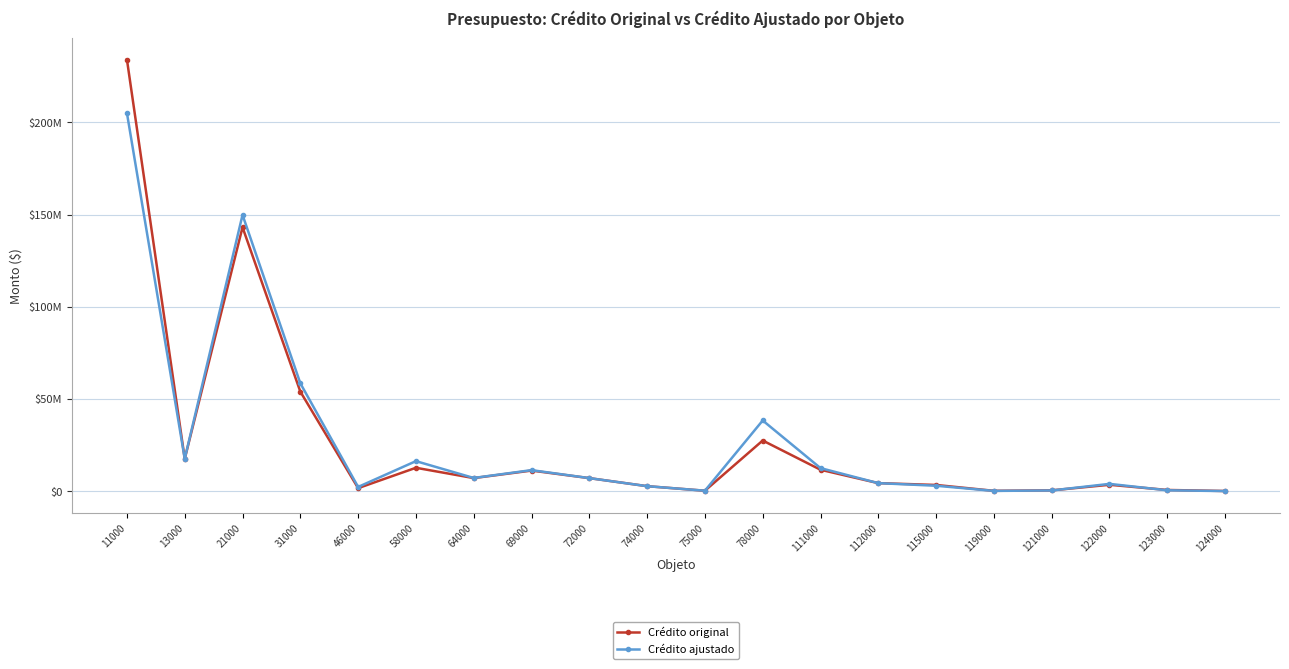

Reading left to right, what are all the values shown in this chart?

Crédito original: 11000=234039595	13000=17564967	21000=143117833	31000=53994912	46000=1665030	58000=12704962	64000=7114002	69000=11191404	72000=7093611	74000=2729397	75000=266100	78000=27483329	111000=11635329	112000=4377082	115000=3393479	119000=210146	121000=465062	122000=3489229	123000=675210	124000=111909
Crédito ajustado: 11000=205020295	13000=17587967	21000=149807333	31000=58509912	46000=2316030	58000=16305962	64000=7177502	69000=11426404	72000=7095611	74000=2730997	75000=275100	78000=38347329	111000=12527829	112000=4372082	115000=2963606	119000=170146	121000=403152	122000=3976639	123000=499515	124000=70909